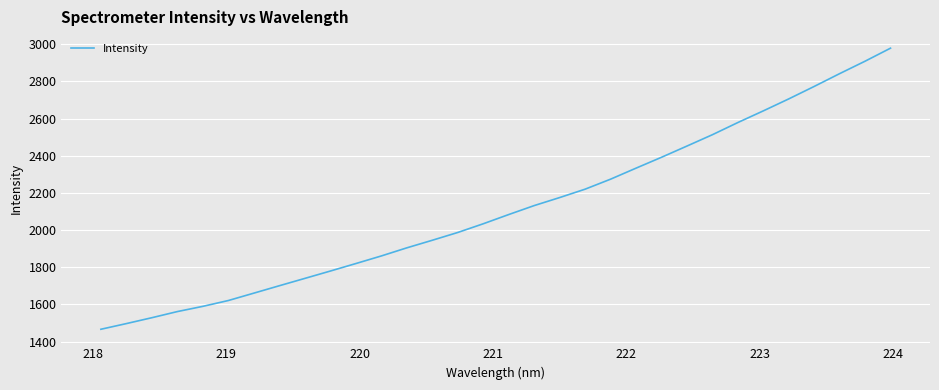

What is the difference between the maximum and minimum values?

1512.3